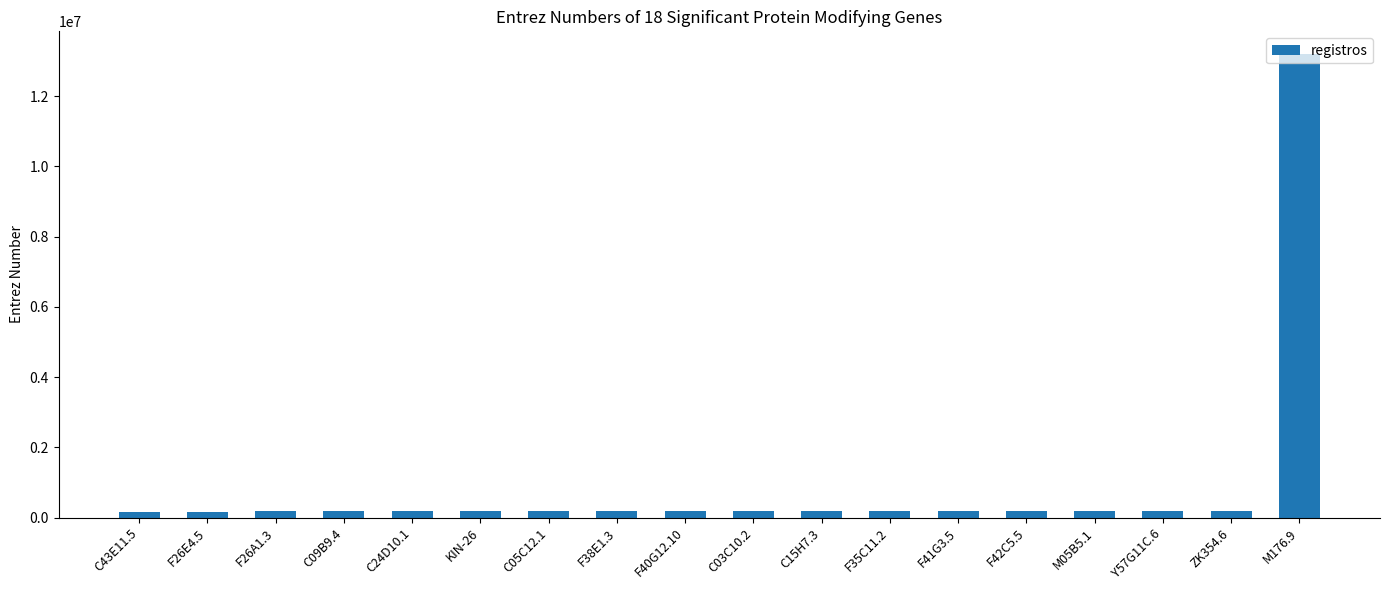

Are the bars grouped side by side (vs. stacked)?

No